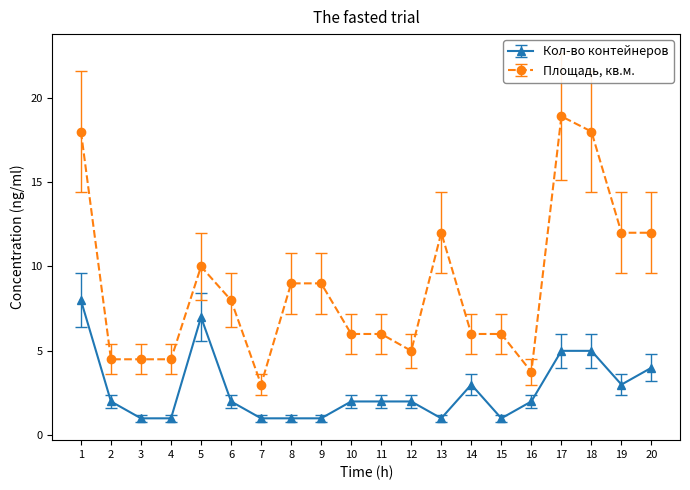

What is the difference between the highest and lowest values at 7?

2.0